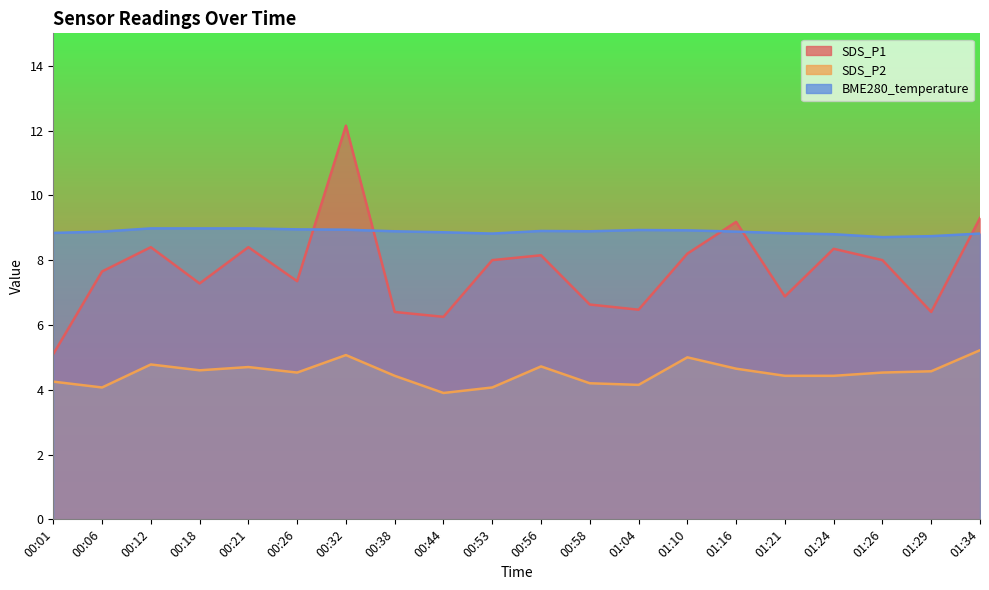

True or false: BME280_temperature and SDS_P1 intersect in this chart.

True